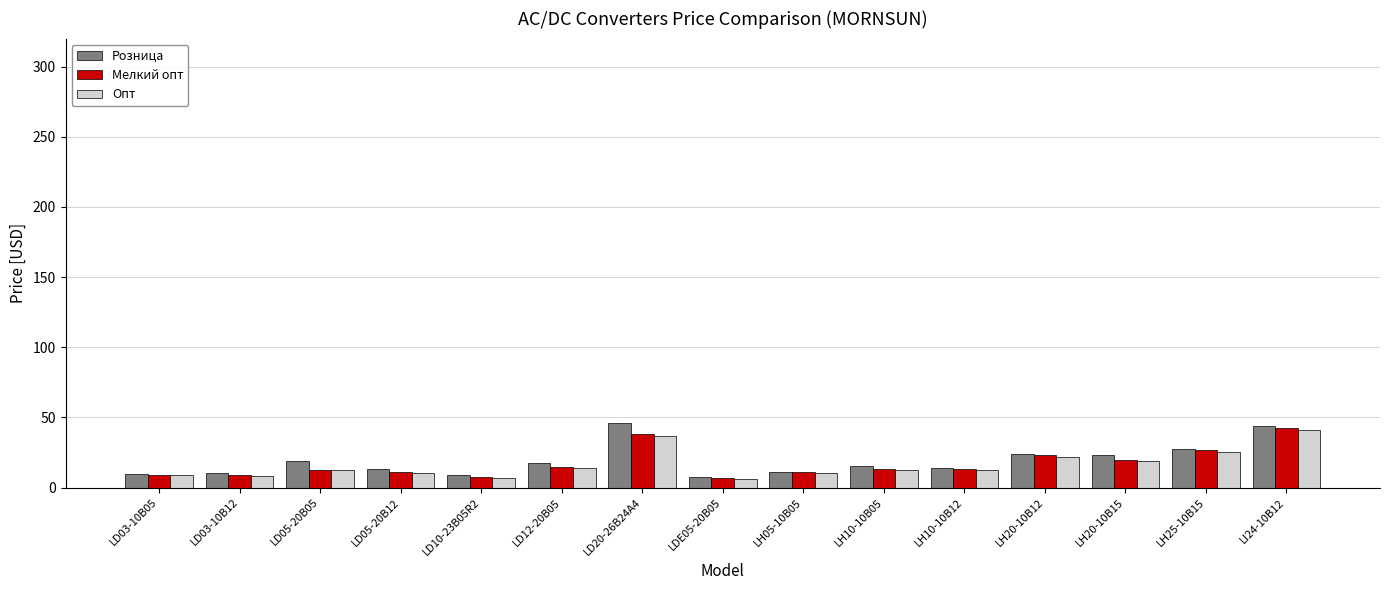

What is the approximate value of Опт at LD20-26B24A4?

36.9